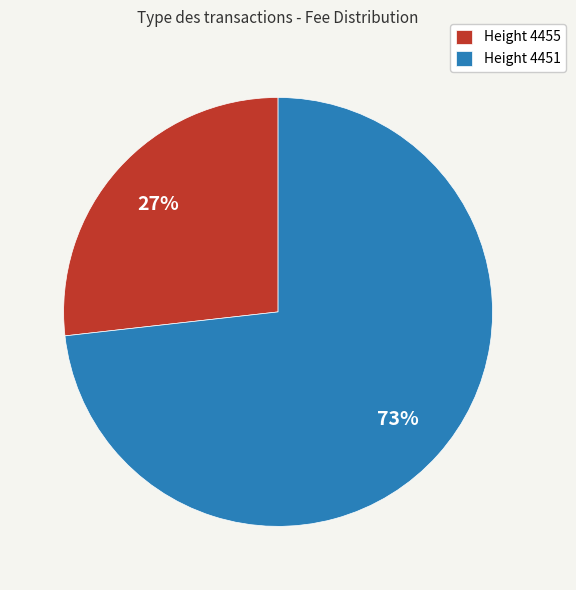

Which has a higher value, Height 4455 or Height 4451?

Height 4451